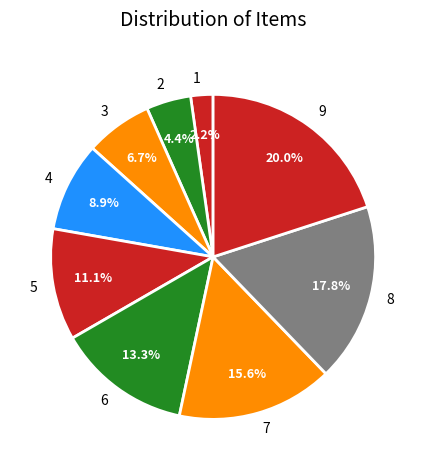

Approximately how many times larger is the value at 9 compared to 6?

1.5